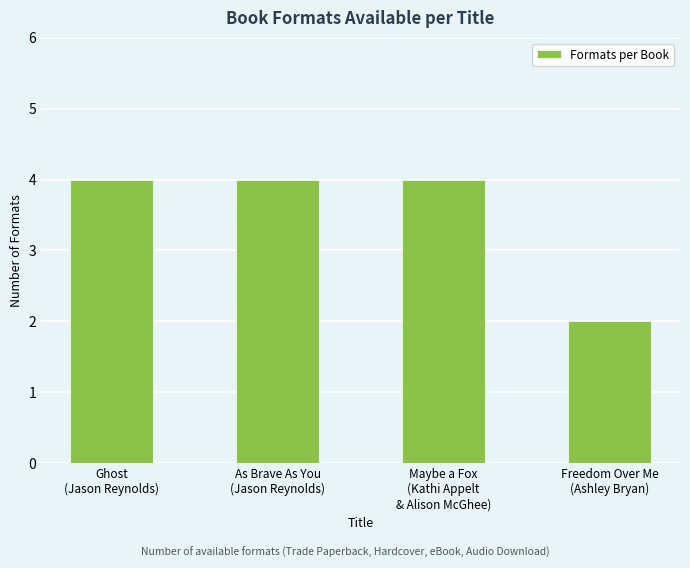

Reading left to right, list all the values displayed in this chart.

Ghost
(Jason Reynolds)=4	As Brave As You
(Jason Reynolds)=4	Maybe a Fox
(Kathi Appelt
& Alison McGhee)=4	Freedom Over Me
(Ashley Bryan)=2